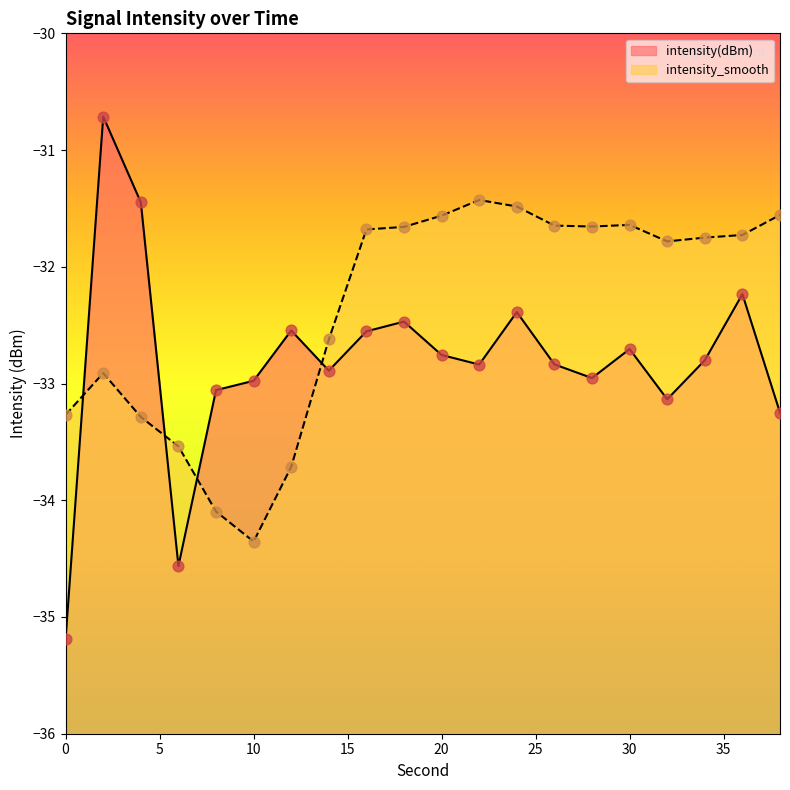

Which series has the largest total across all categories?

intensity_smooth